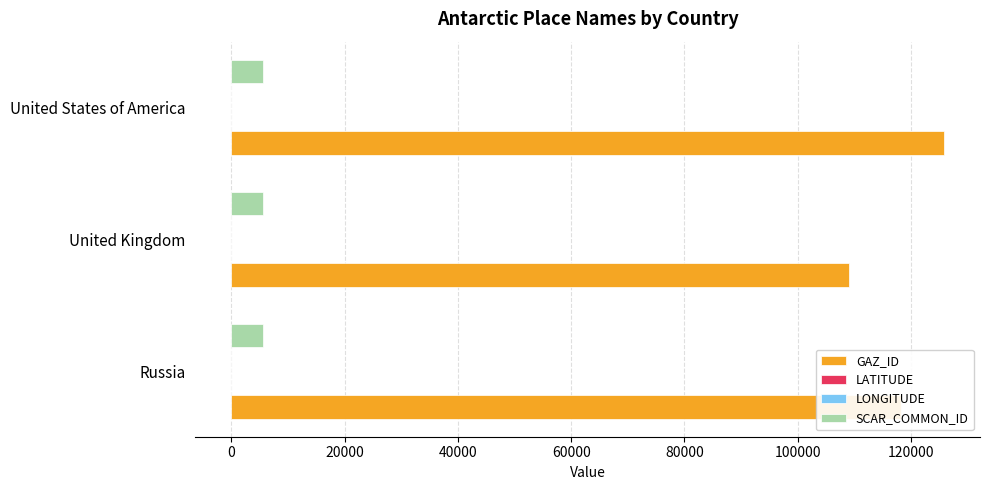

True or false: SCAR_COMMON_ID has a value of 5582.0 at Russia.

True